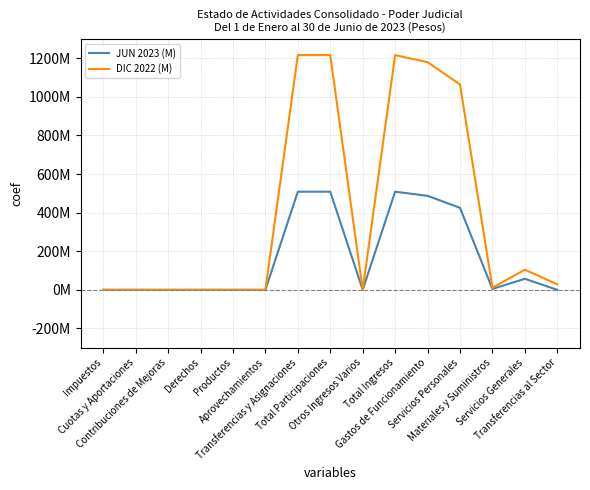

At which label does JUN 2023 (M) reach its peak?

Total Ingresos